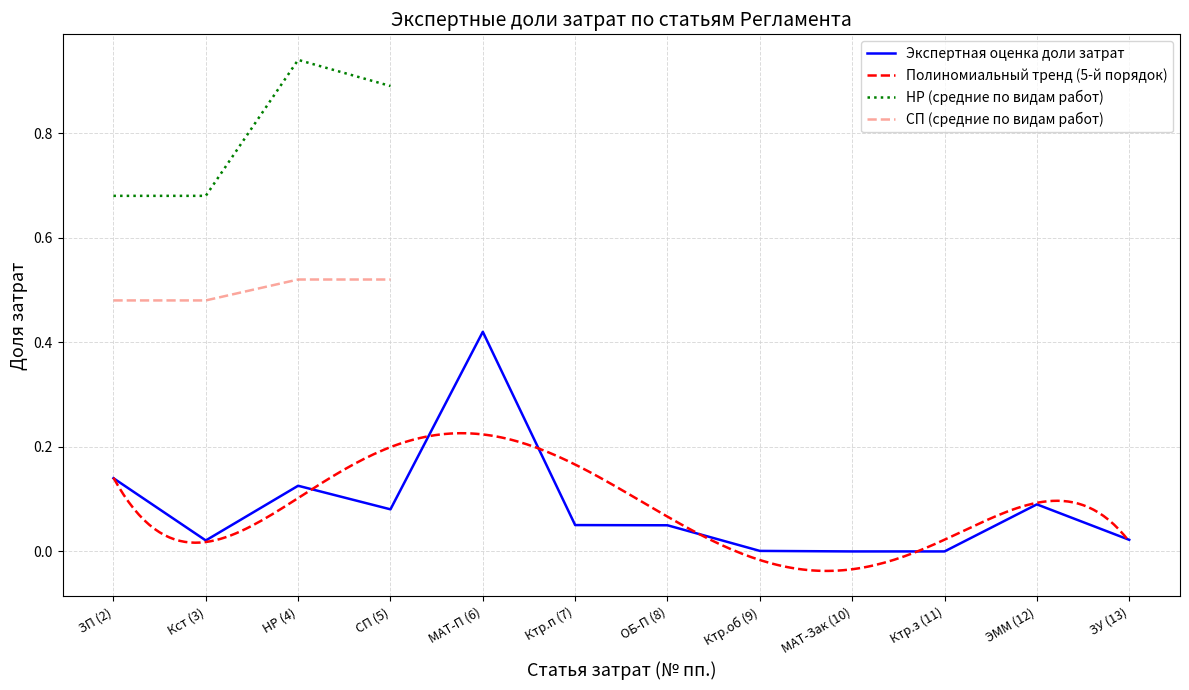

Which has a higher value, ЗП (2) or НР (4)?

НР (4)